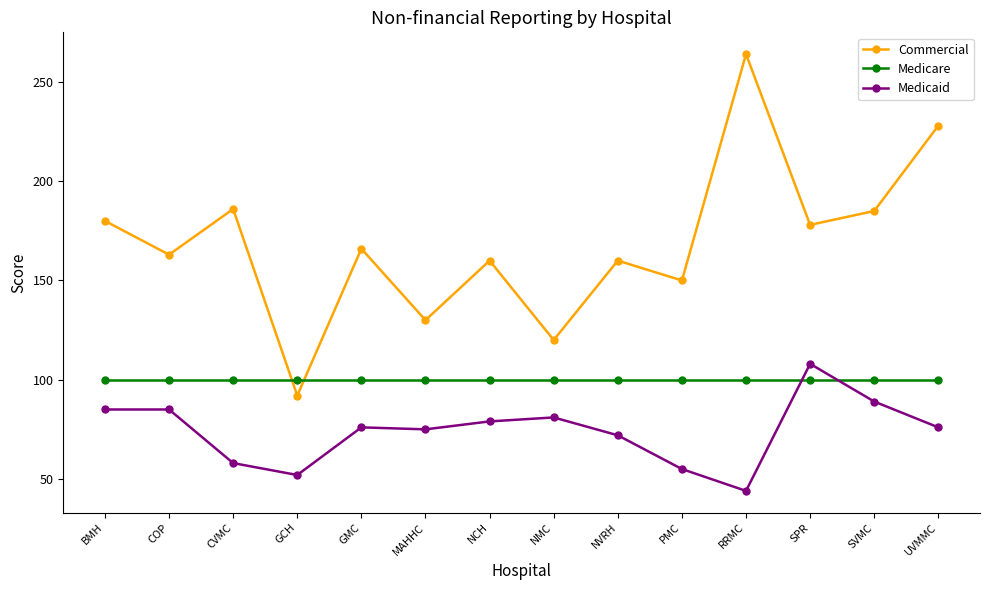

At which category does Commercial reach its first local valley?

COP